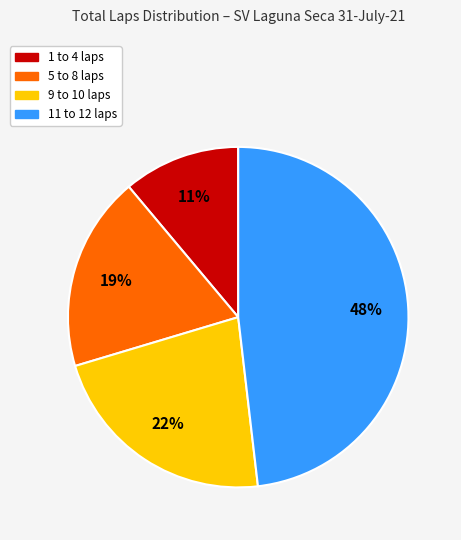

To the nearest percent, what is the difference between the largest and smallest slice percentages?

37%